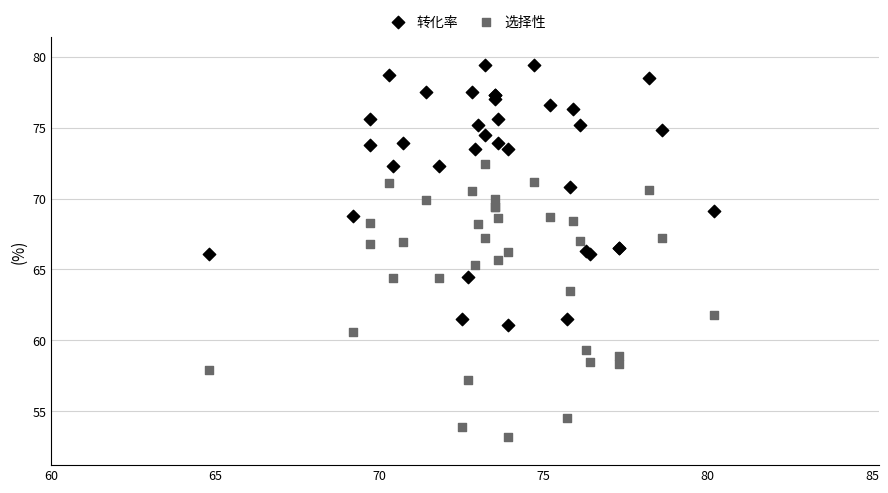

What are all the series names shown in the legend?

转化率, 选择性